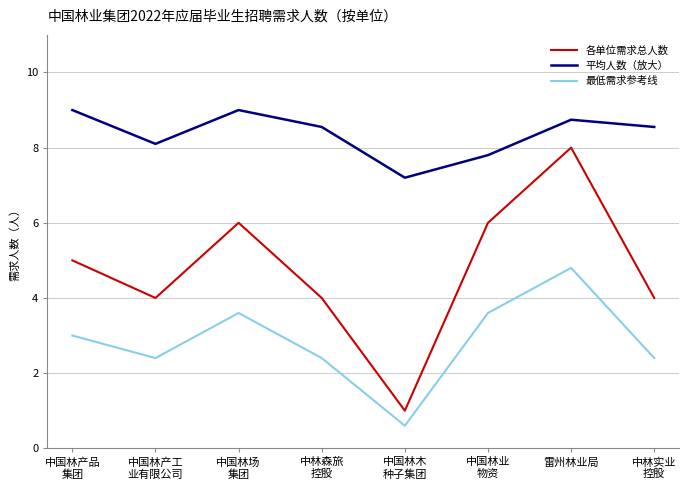

Is the value of 各单位需求总人数 at 中国林业
物资 greater than the value of 最低需求参考线 at 中林森旅
控股?

Yes